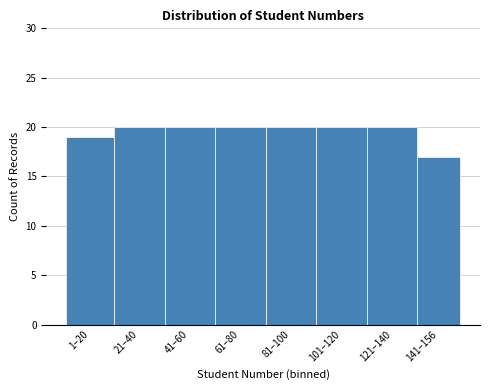

Reading left to right, extract all data points from this chart.

1–20=19	21–40=20	41–60=20	61–80=20	81–100=20	101–120=20	121–140=20	141–156=17